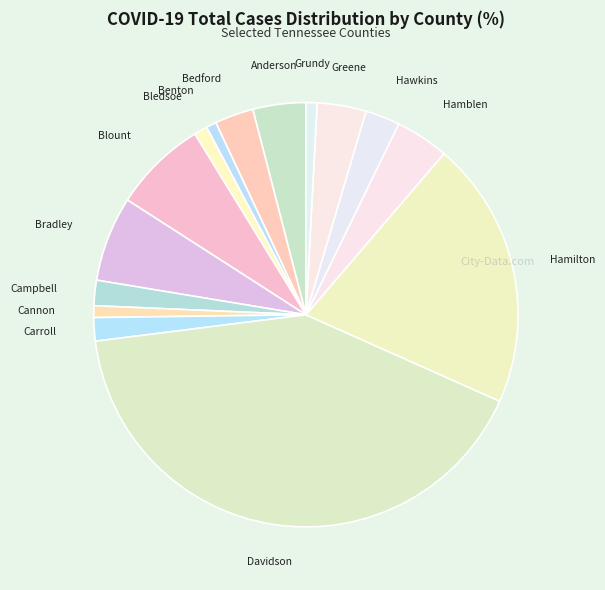

Is there a majority slice in this chart?

No